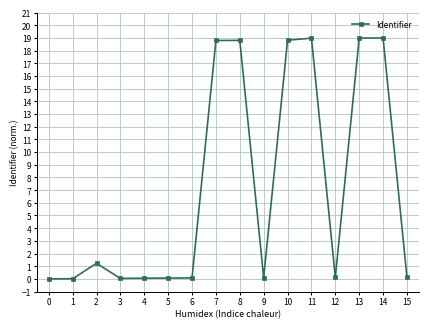

Where is the first local maximum?

2